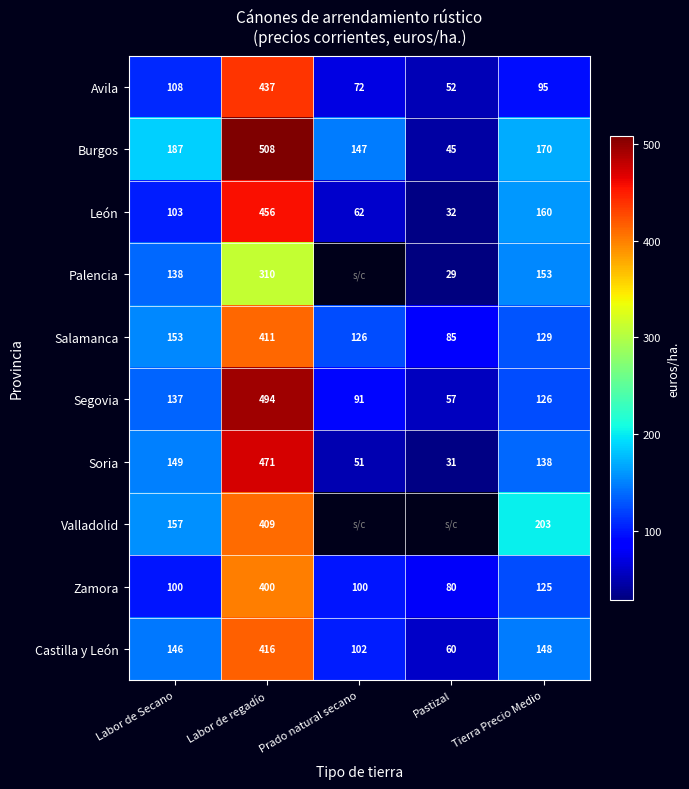

What is the approximate value of Zamora at Labor de Secano, to the nearest 5?

100